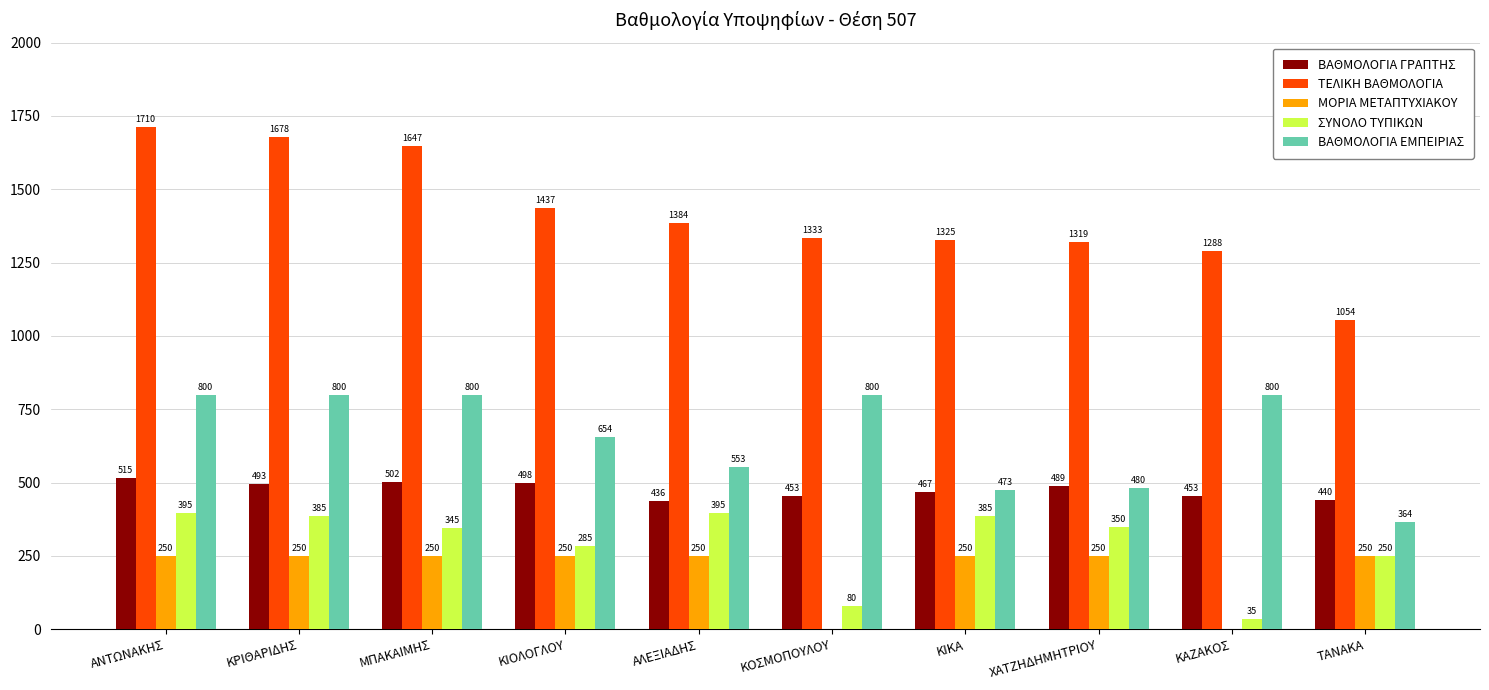

What is the maximum value shown in the chart?

1710.9